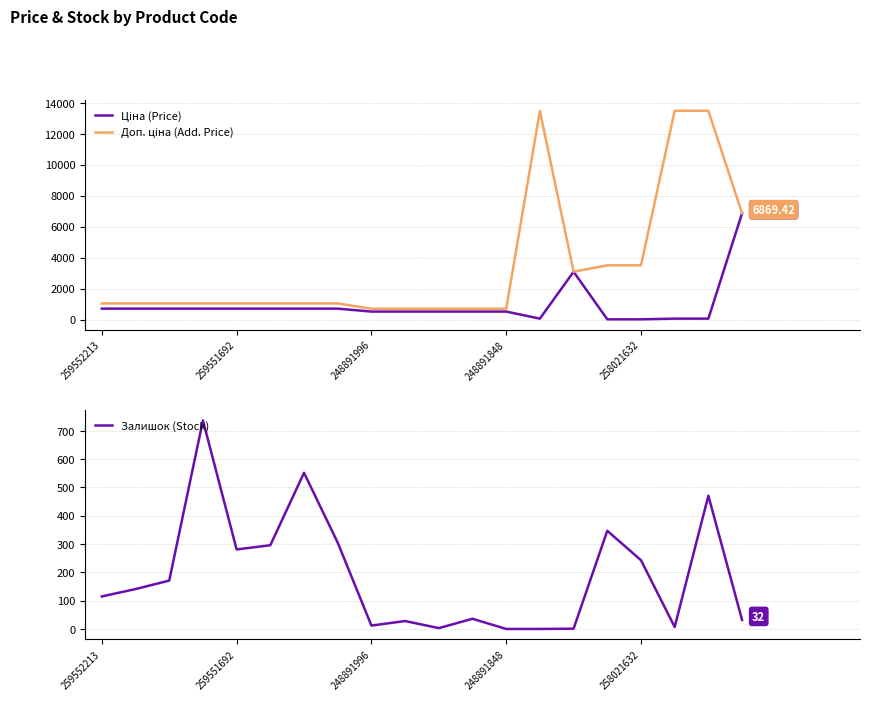

List the series in order of their overall mean, highest first.

Доп. ціна (Add. Price), Ціна (Price), Залишок (Stock)